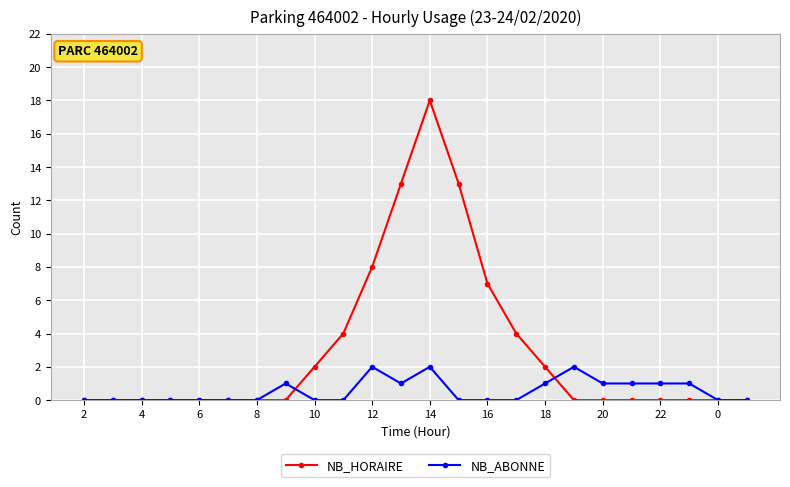

Which series has the widest spread of values?

NB_HORAIRE